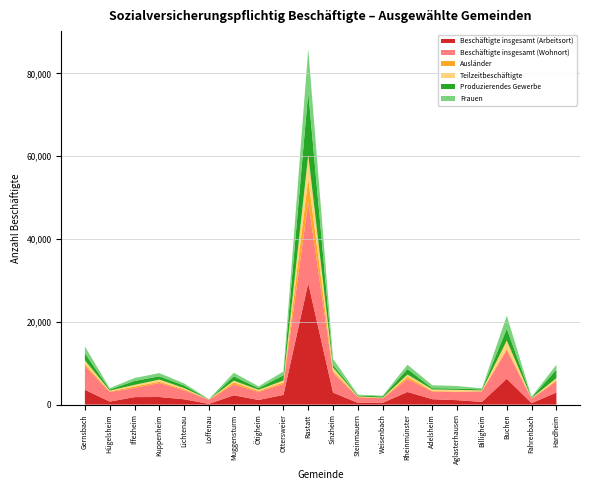

Reading left to right, extract all data points from this chart.

Beschäftigte insgesamt (Arbeitsort): 3577	726	1806	1833	1280	176	2248	1117	2333	29312	2898	416	446	3052	1307	1070	657	6241	352	2927
Beschäftigte insgesamt (Wohnort): 5753	2333	2183	3385	2162	1011	2590	1939	2659	19620	4753	1379	1070	3078	1846	2005	2514	6893	1081	2661
Ausländer: 440	146	377	317	288	9	519	232	380	5642	445	77	55	584	137	100	104	387	40	288
Teilzeitbeschäftigte: 928	175	400	507	256	56	427	299	449	5734	840	101	107	551	375	377	155	1952	102	535
Produzierendes Gewerbe: 1705	262	948	782	637	0	1043	377	1267	15193	644	228	304	1320	304	340	235	2872	160	2042
Frauen: 1640	324	705	790	489	80	863	446	899	10415	1482	203	172	1045	702	602	268	3128	156	1173